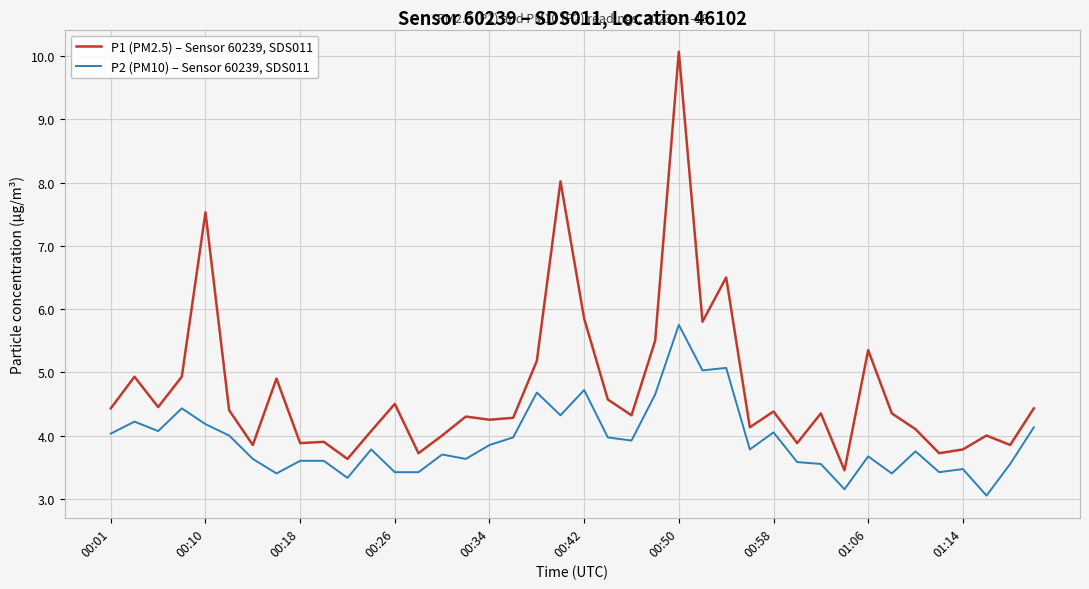

What is the difference between the maximum and minimum values in the P2 (PM10) – Sensor 60239, SDS011 series?

2.7